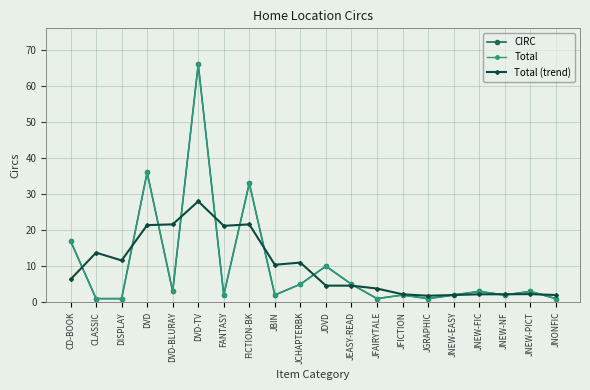

How many lines are shown in the chart?

3